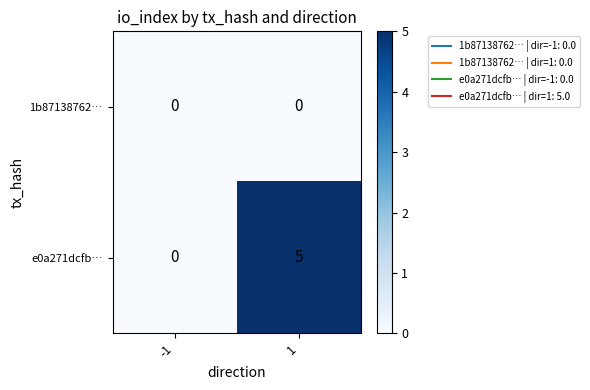

What is the difference between the highest and lowest values at 1?

5